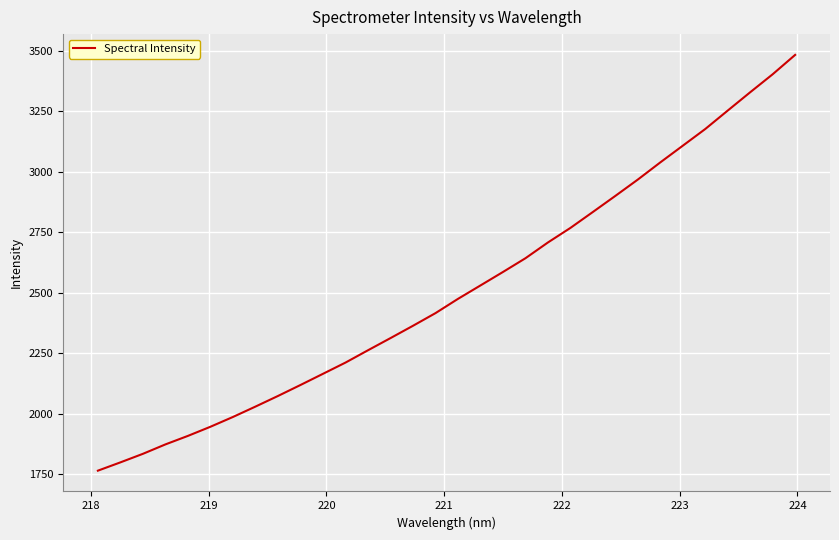

What is the difference between the maximum and minimum values?

1716.8